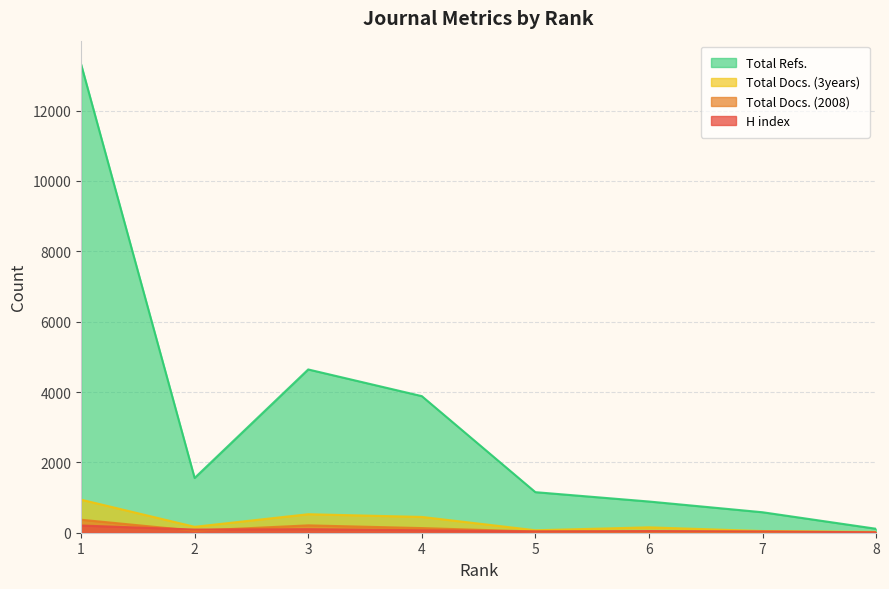

What is the difference between the H index values at 8 and 3?

90